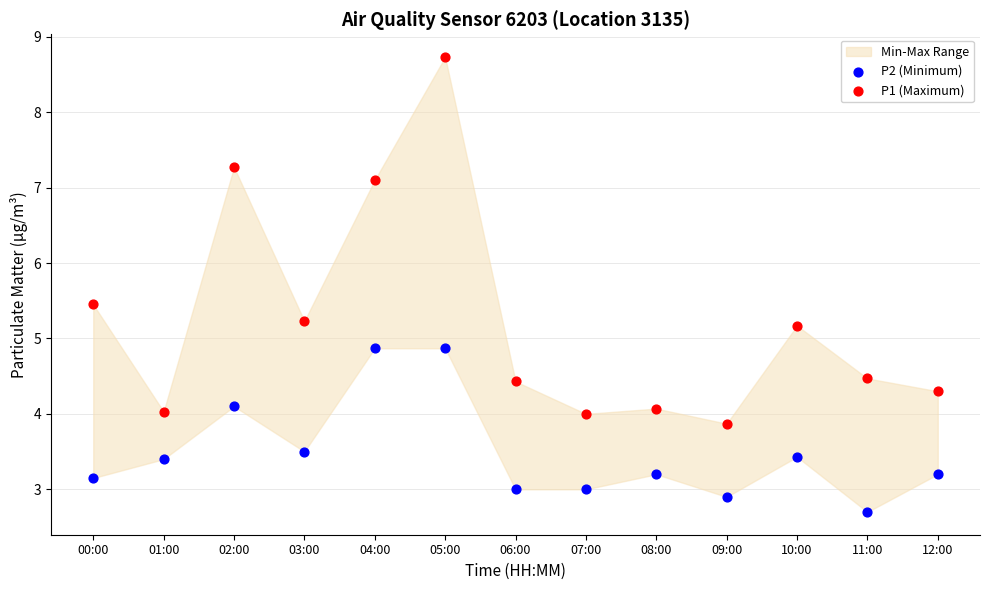

Across all data points, what is the range of Y values (max minus min)?

6.0